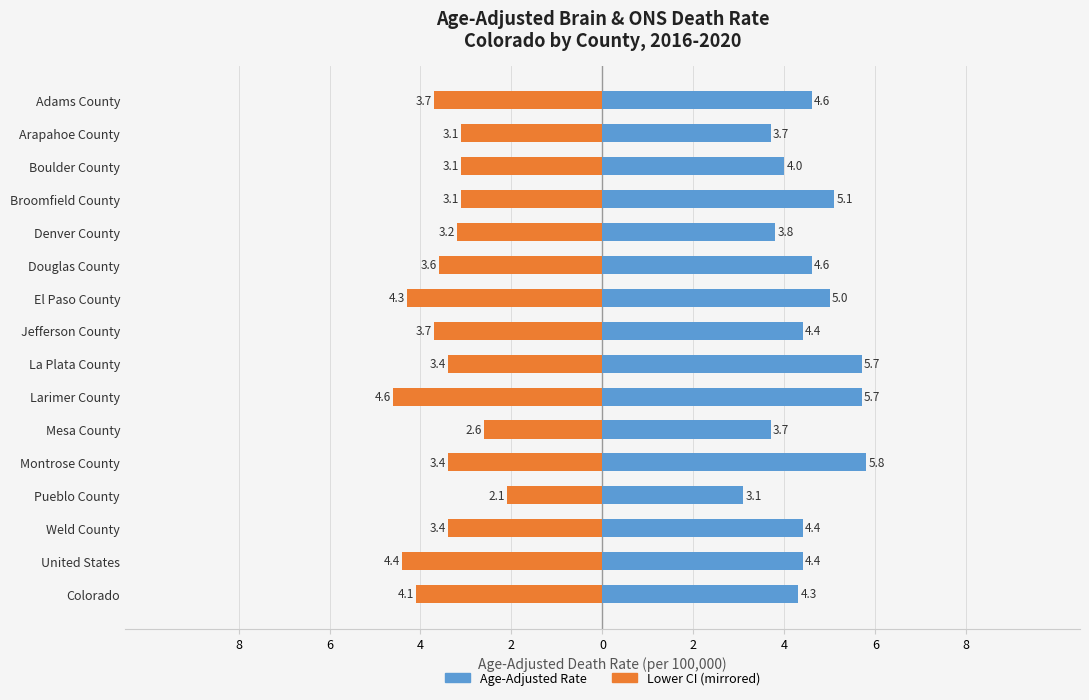

How many bars are there in each group?

2